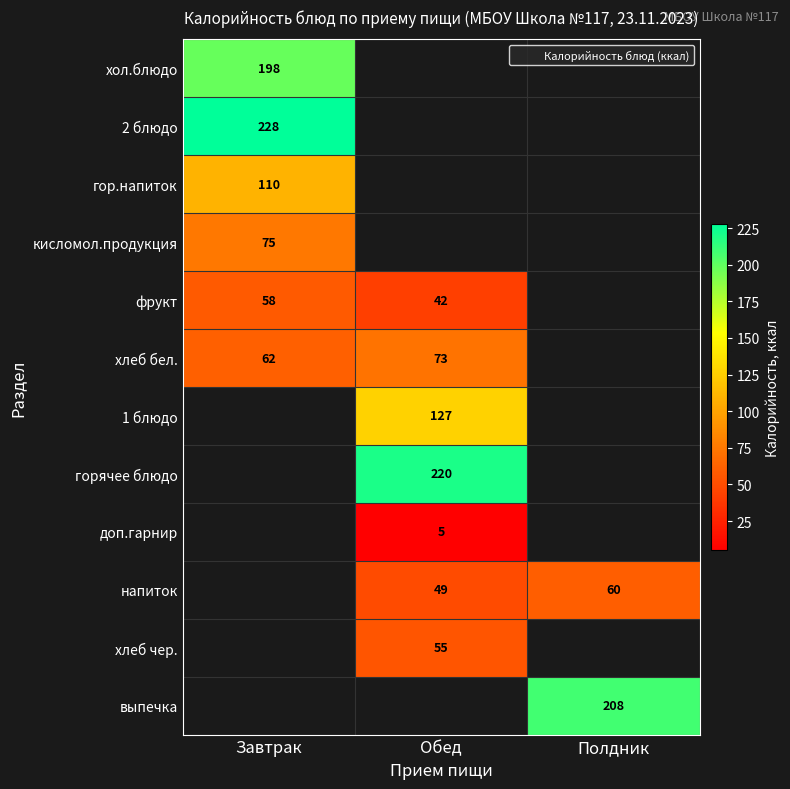

True or false: 2 блюдо has a value of 360 at Завтрак.

False